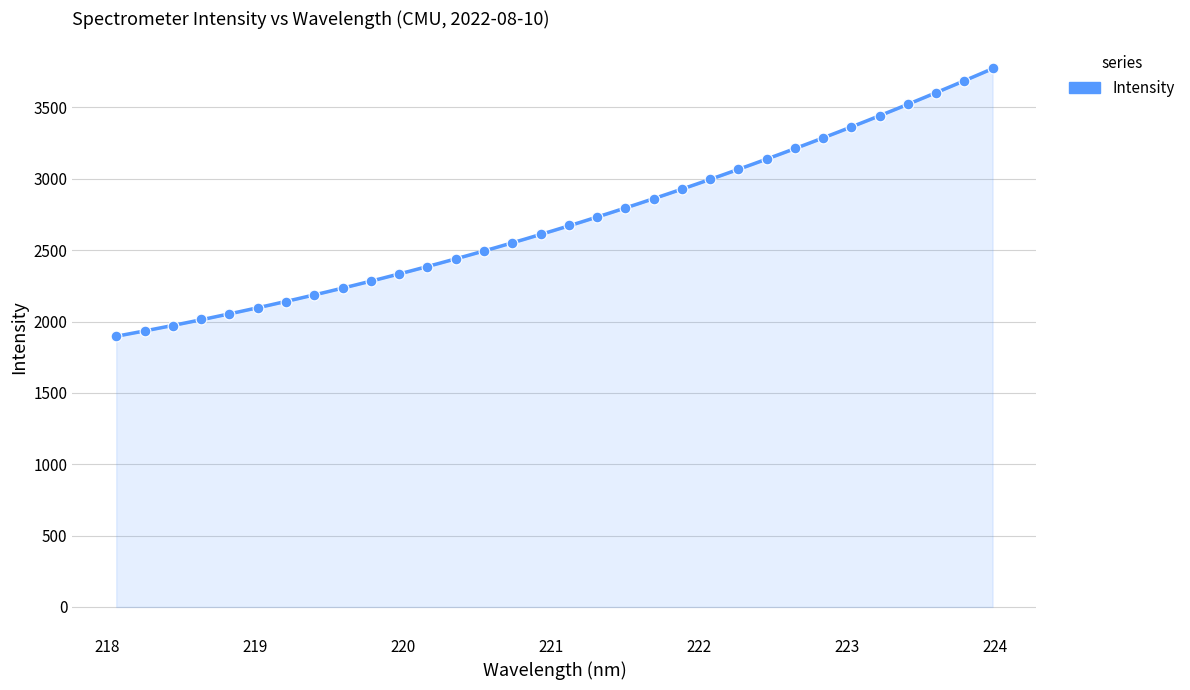

Which has a higher value, 220.7354 or 221.1174?

221.1174